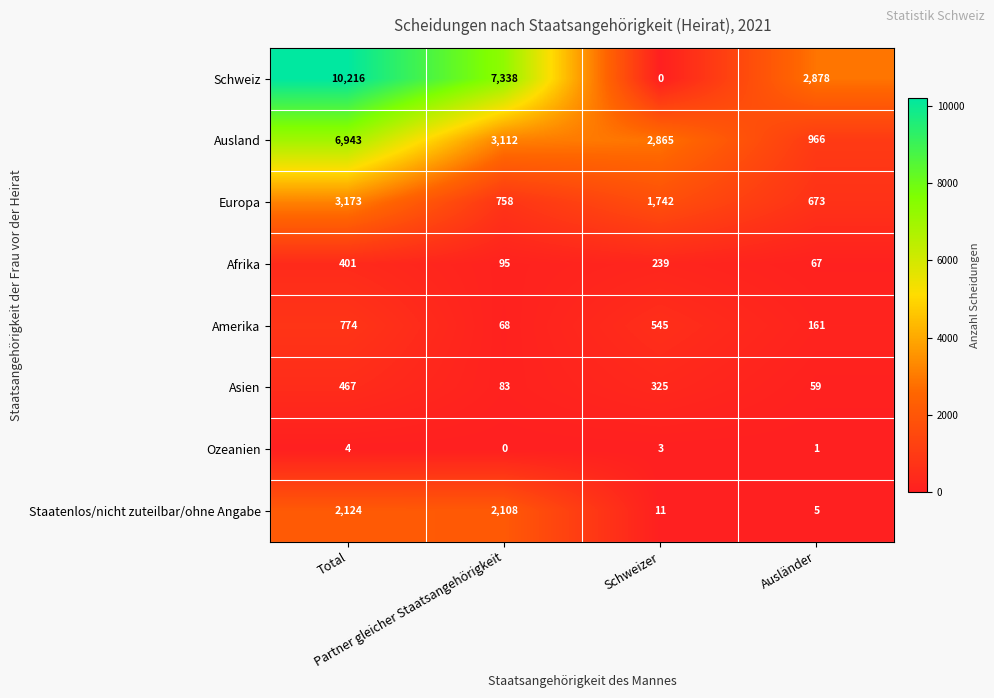

What is the minimum value for Afrika?

67